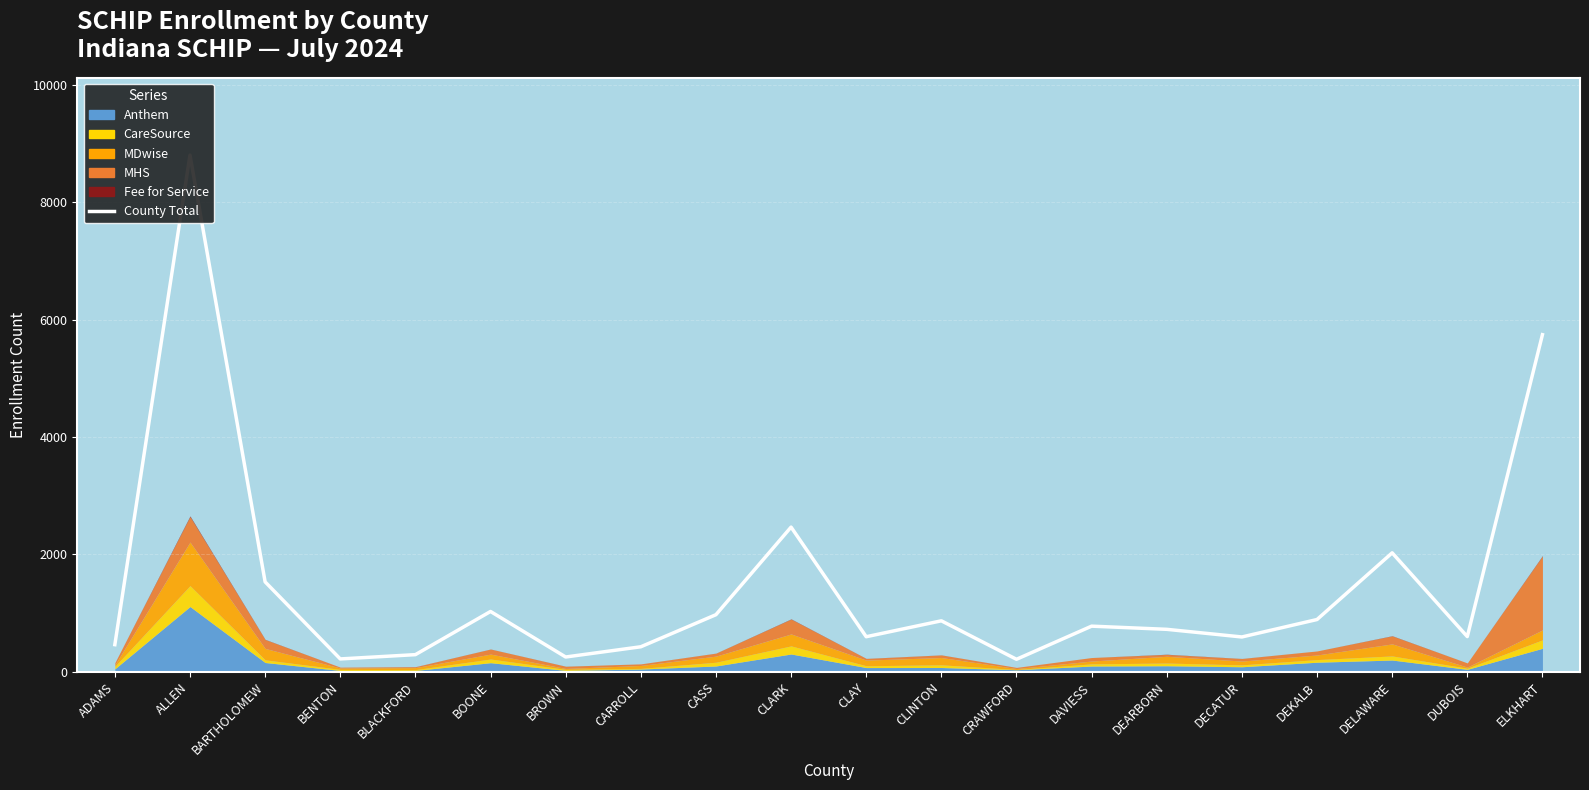

Reading left to right, extract all data points from this chart.

ADAMS=465	ALLEN=8798	BARTHOLOMEW=1534	BENTON=222	BLACKFORD=295	BOONE=1030	BROWN=255	CARROLL=429	CASS=975	CLARK=2466	CLAY=600	CLINTON=871	CRAWFORD=216	DAVIESS=780	DEARBORN=726	DECATUR=596	DEKALB=893	DELAWARE=2028	DUBOIS=602	ELKHART=5742